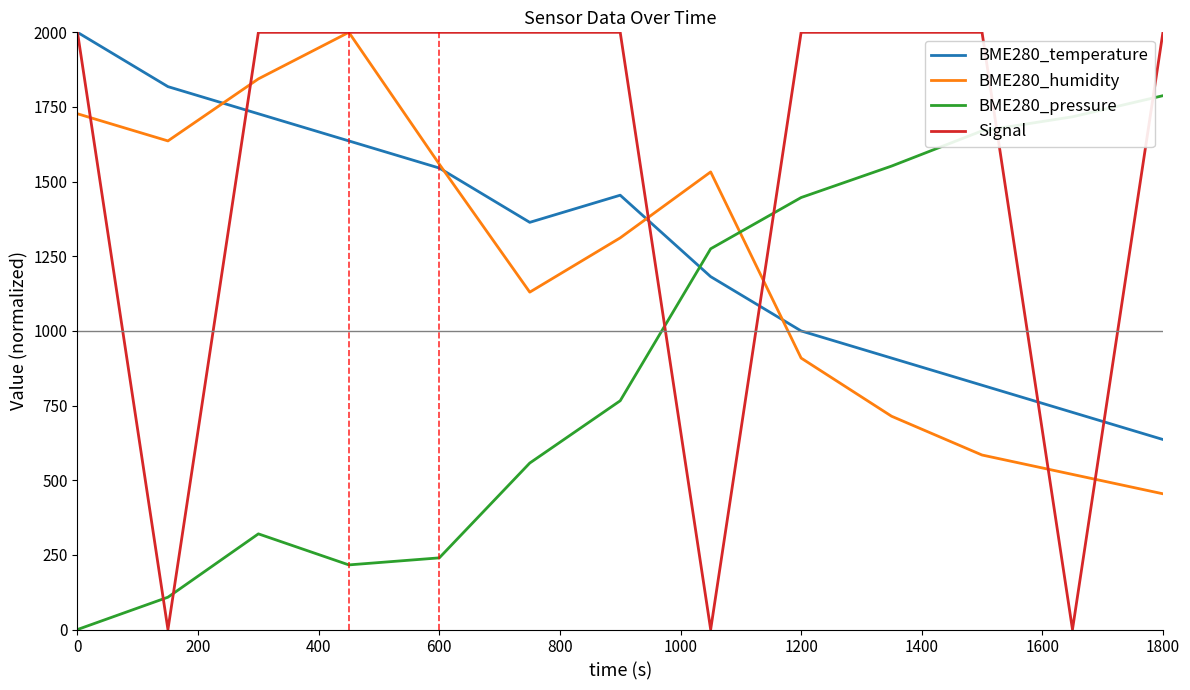

What is the greatest value displayed?

2000.0